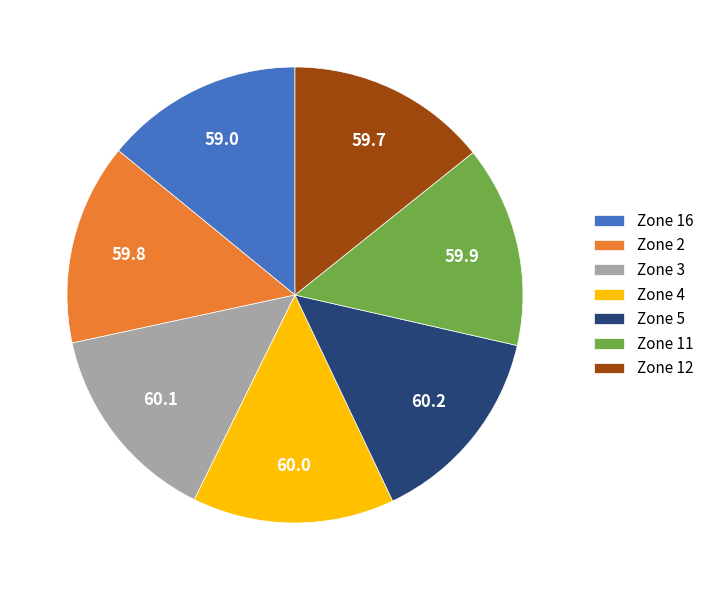

Is it true that Zone 3 is 14% of the pie?

True